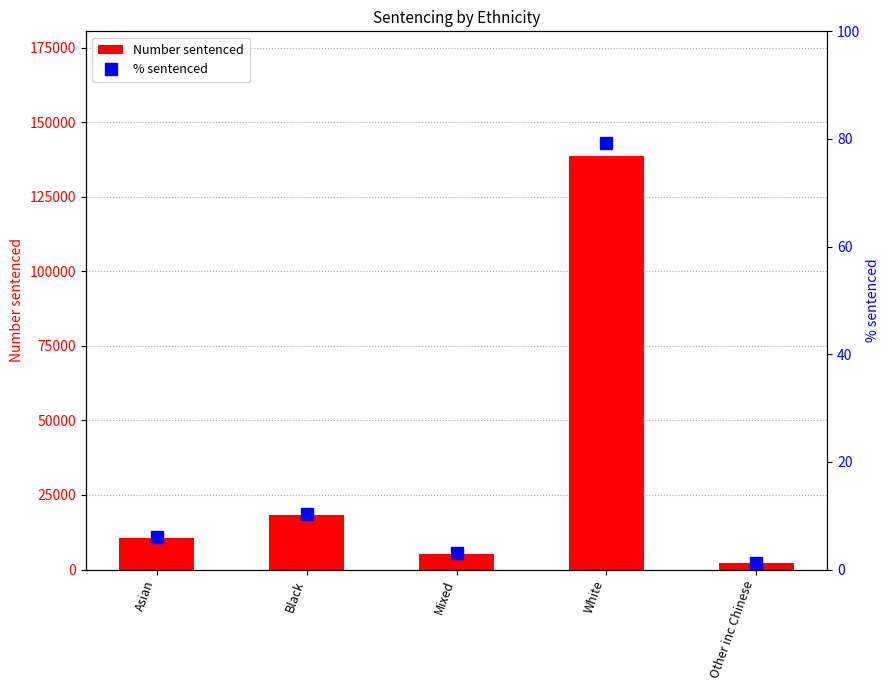

What position from the right is Mixed?

3